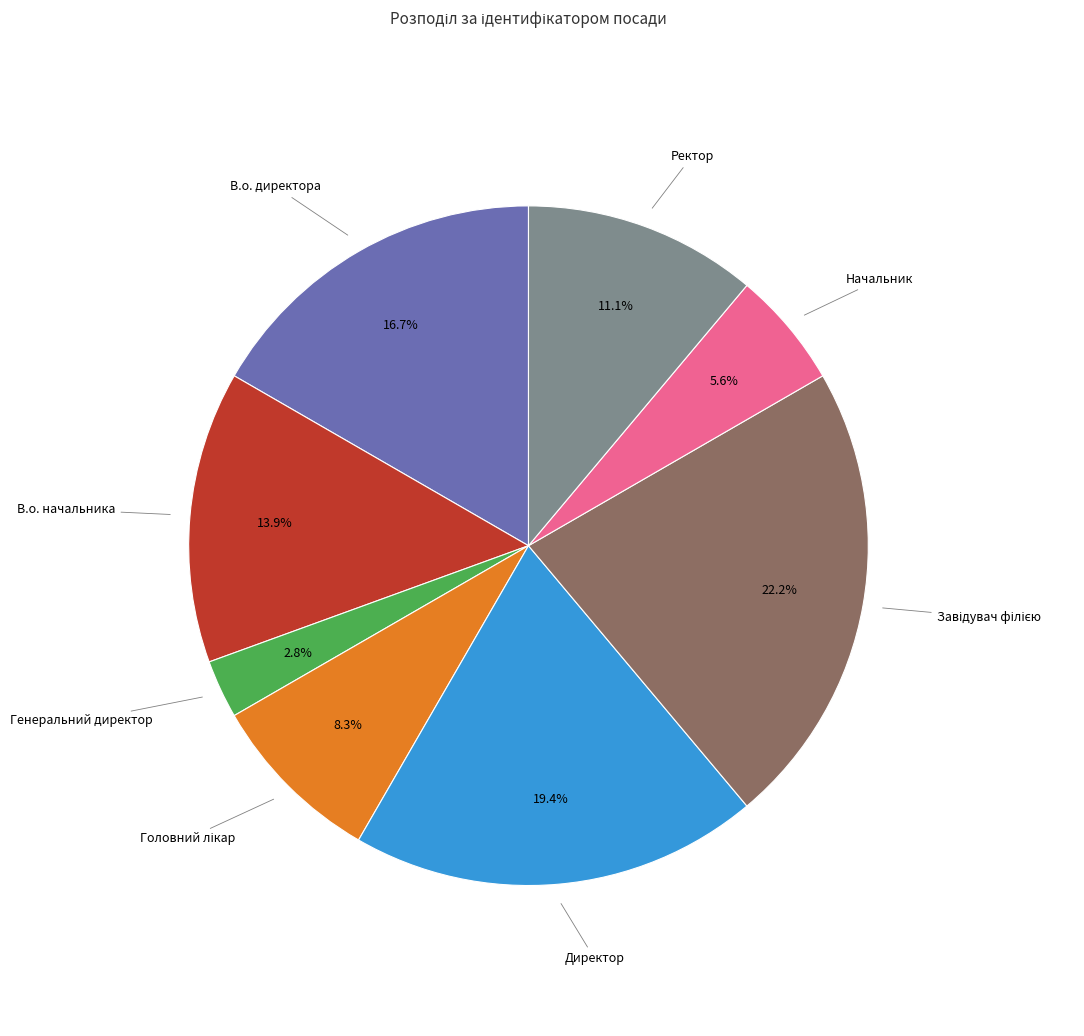

What is the smallest slice in the pie chart?

Генеральний директор